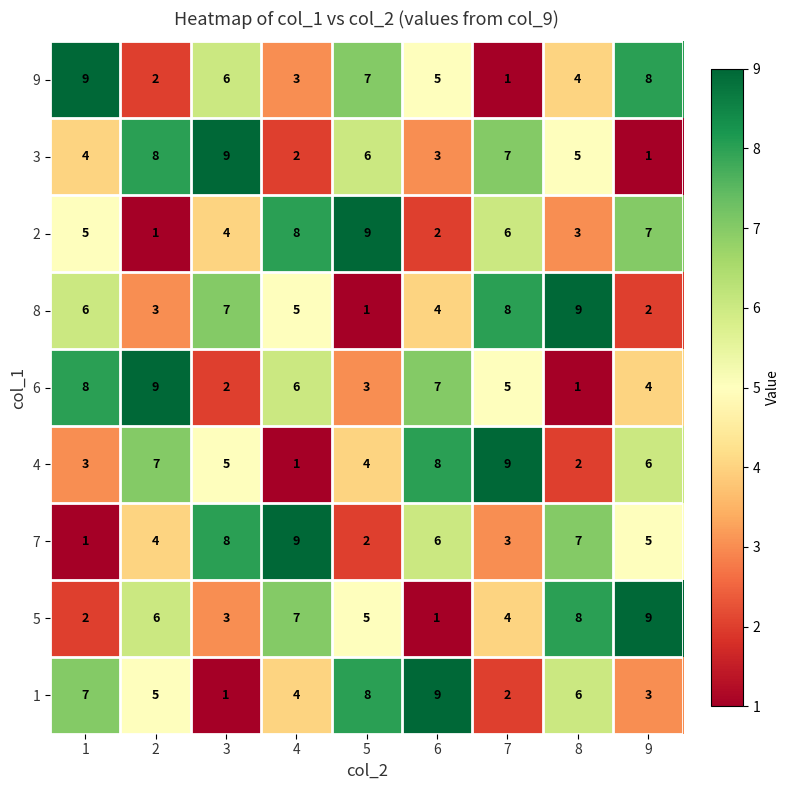

At how many categories does at least one series exceed 7?

9